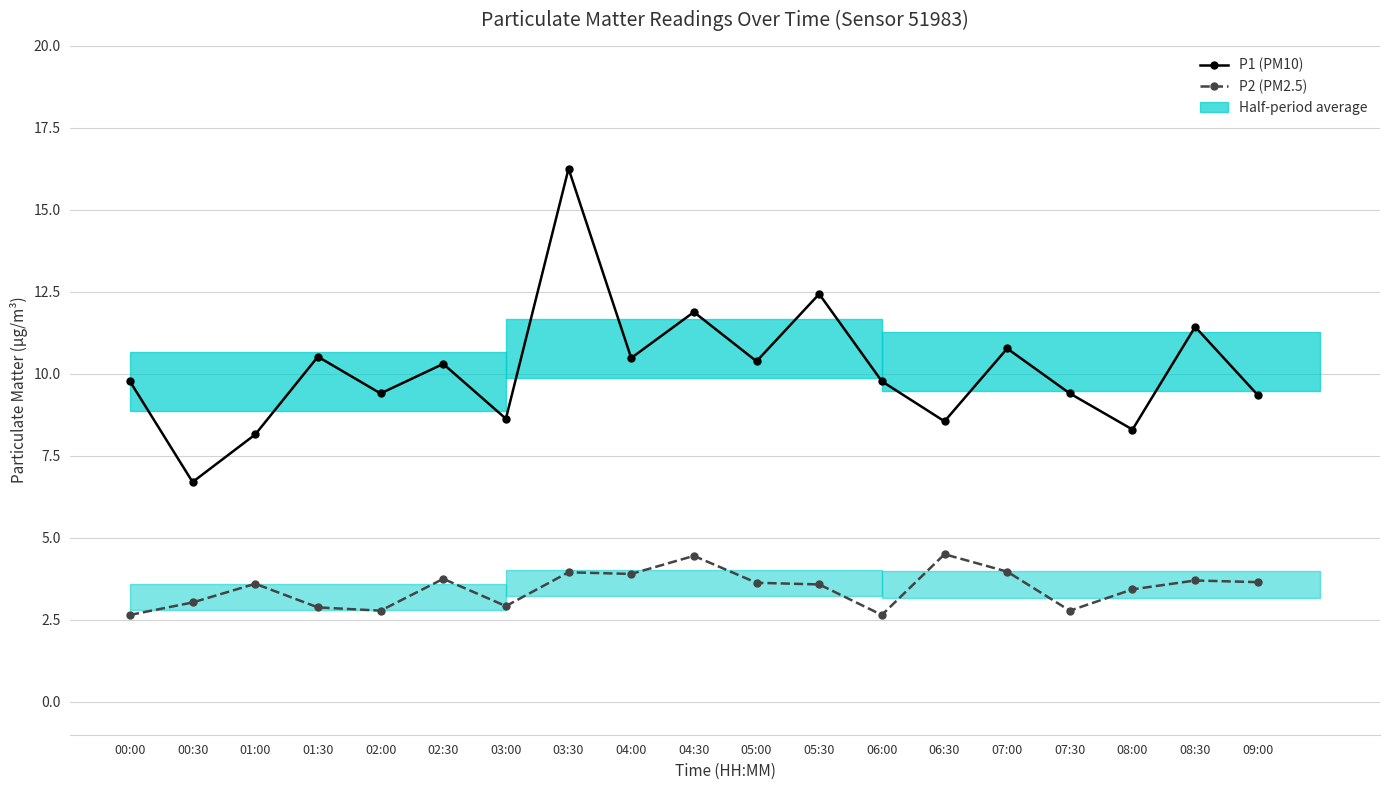

True or false: P1 (PM10) and P2 (PM2.5) cross at least once.

False